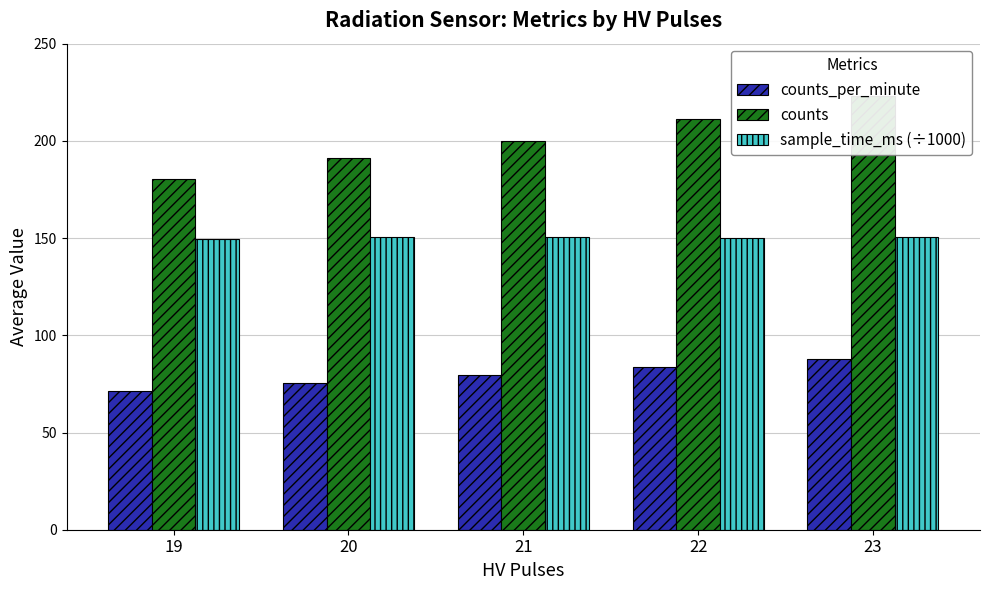

How many series are shown in this chart?

3